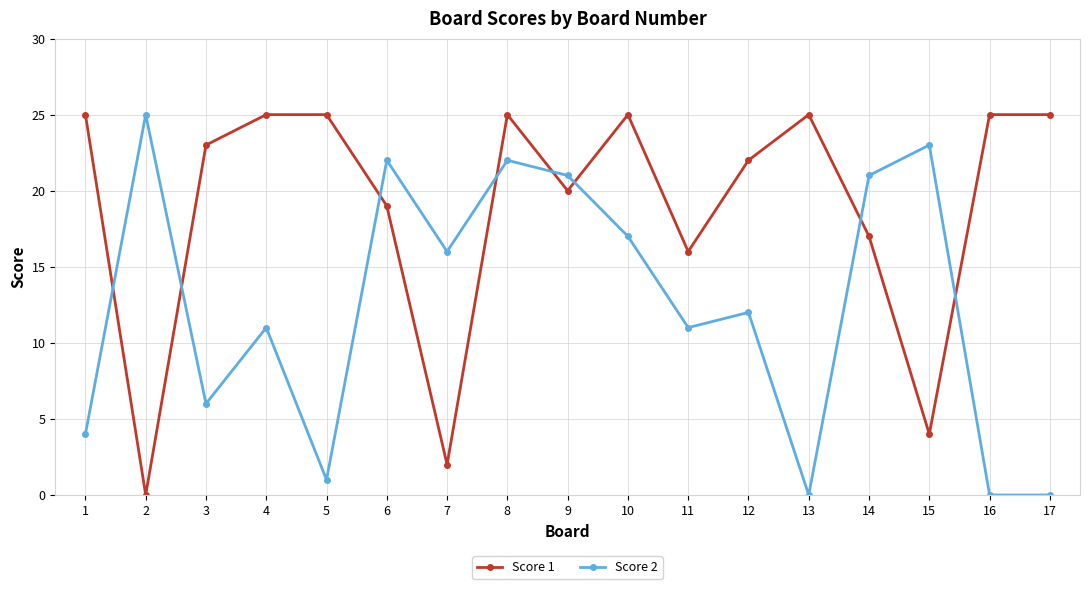

At which category does Score 1 reach its first local valley?

2